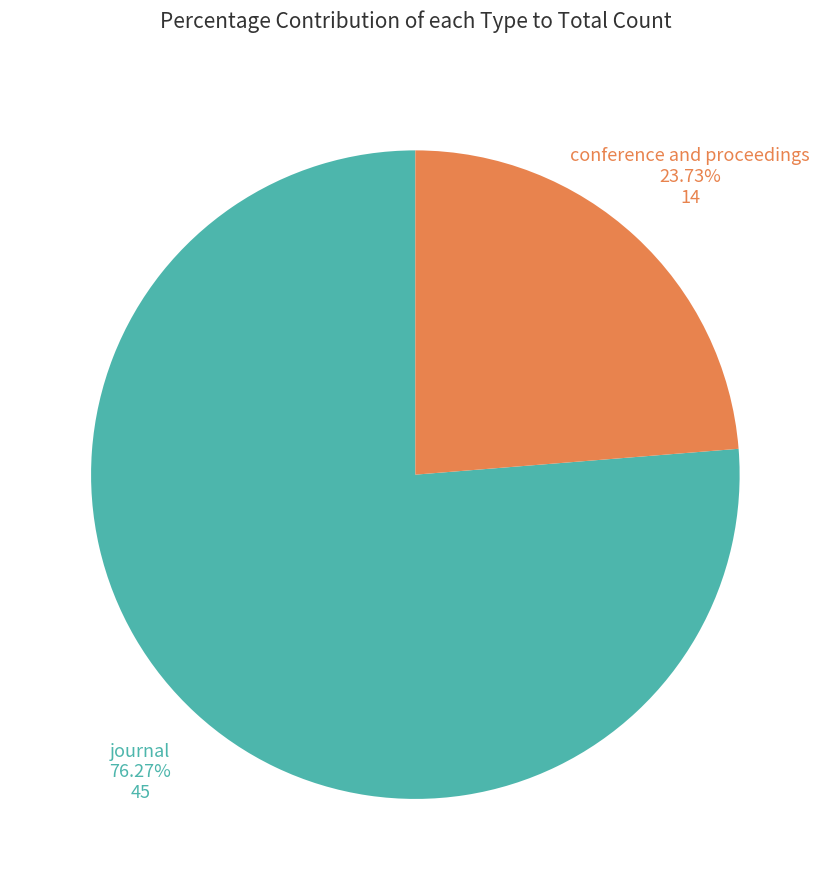

How many segments does this pie chart have?

2